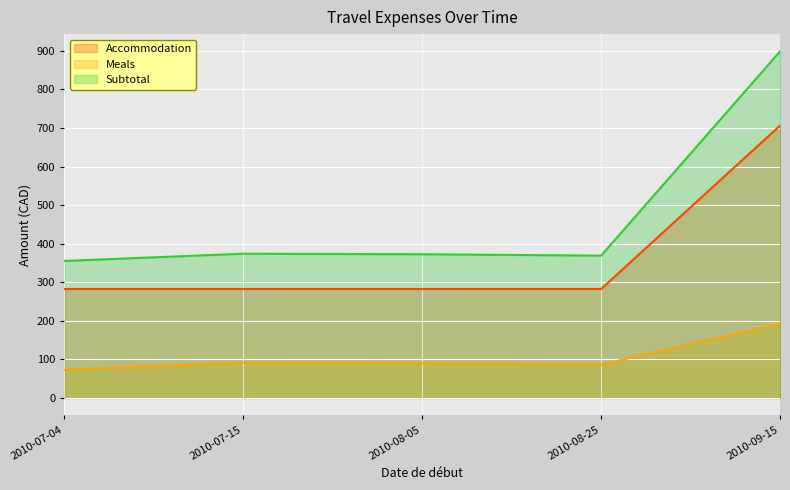

What is the total value across all series at 2010-07-04?

710.5